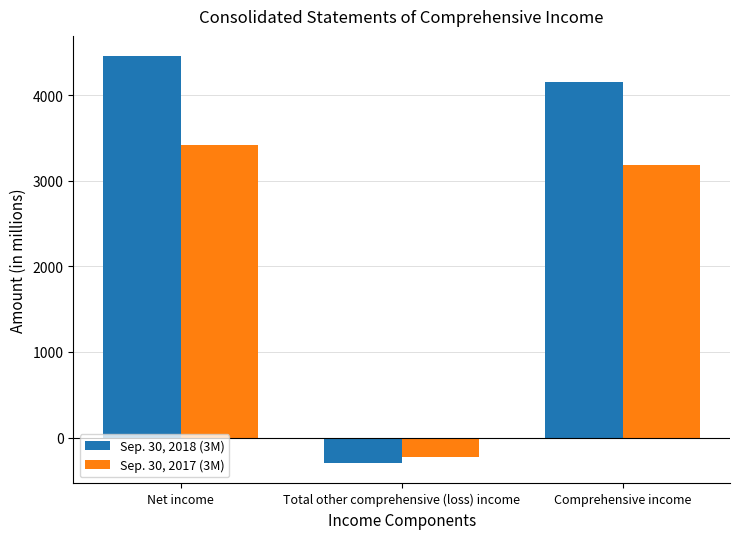

The value of Sep. 30, 2018 (3M) at Net income is 4454. True or false?

True